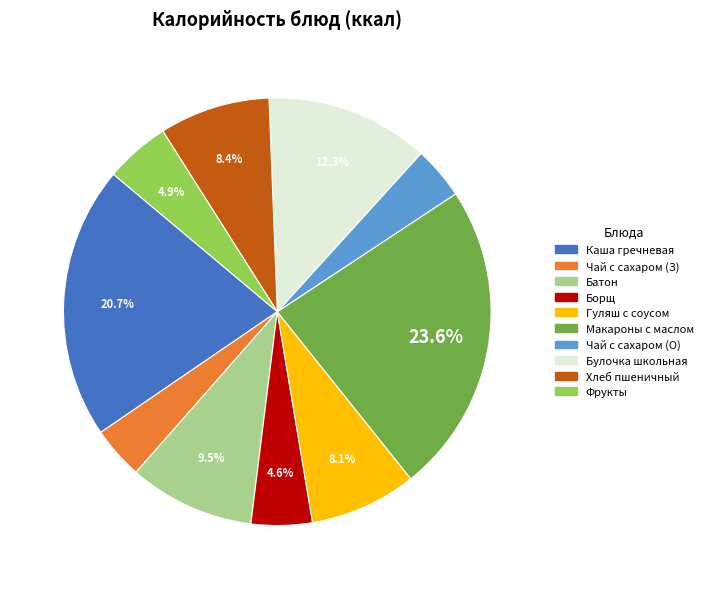

Does any single category account for the majority?

No